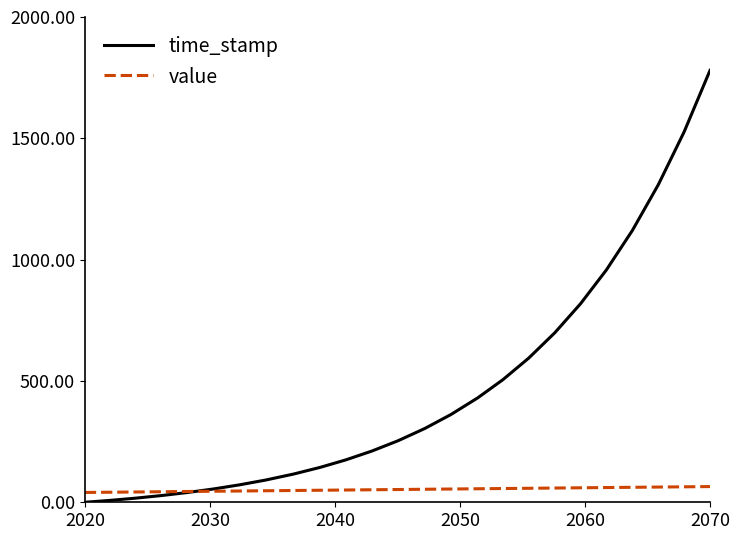

How many series are shown in this chart?

2